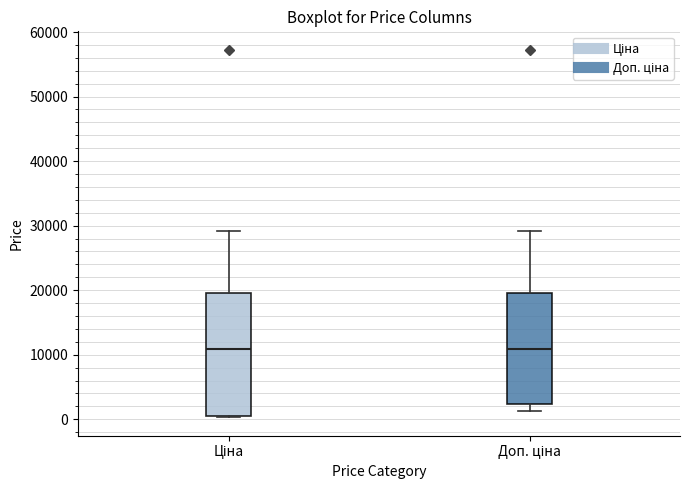

Where does the upper whisker of the box for Ціна end on the y-axis? The values are not printed on the chart, so give them approximately, as read against the axis.

29000